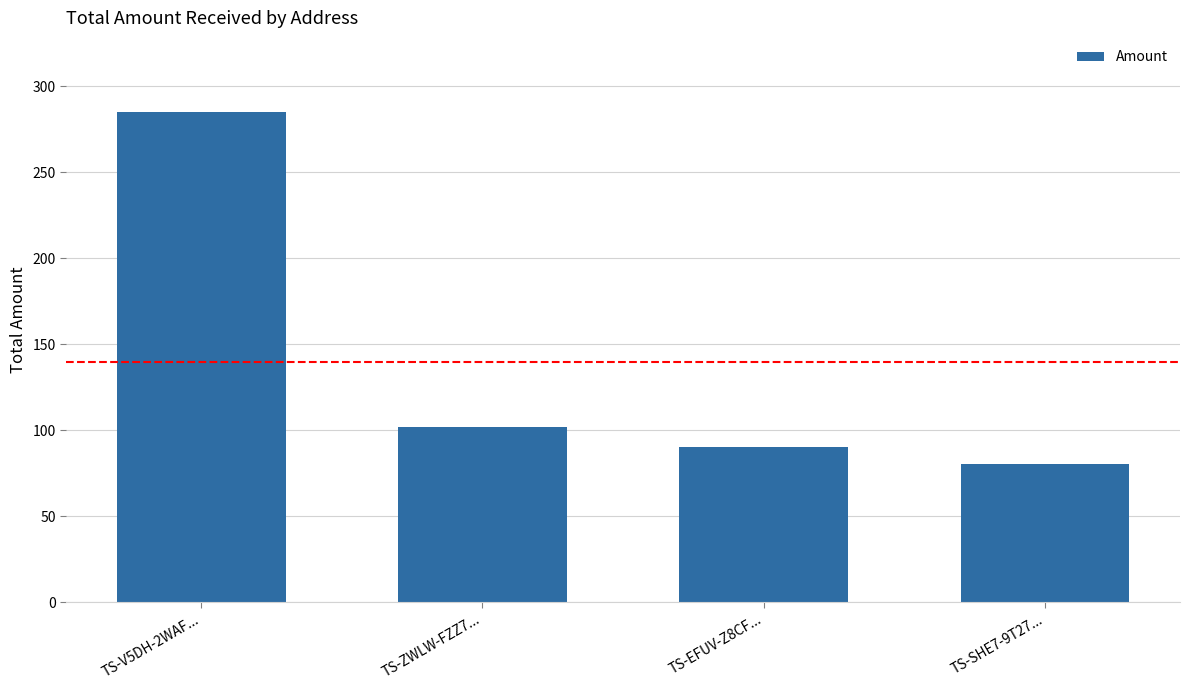

What is the average value?

139.5